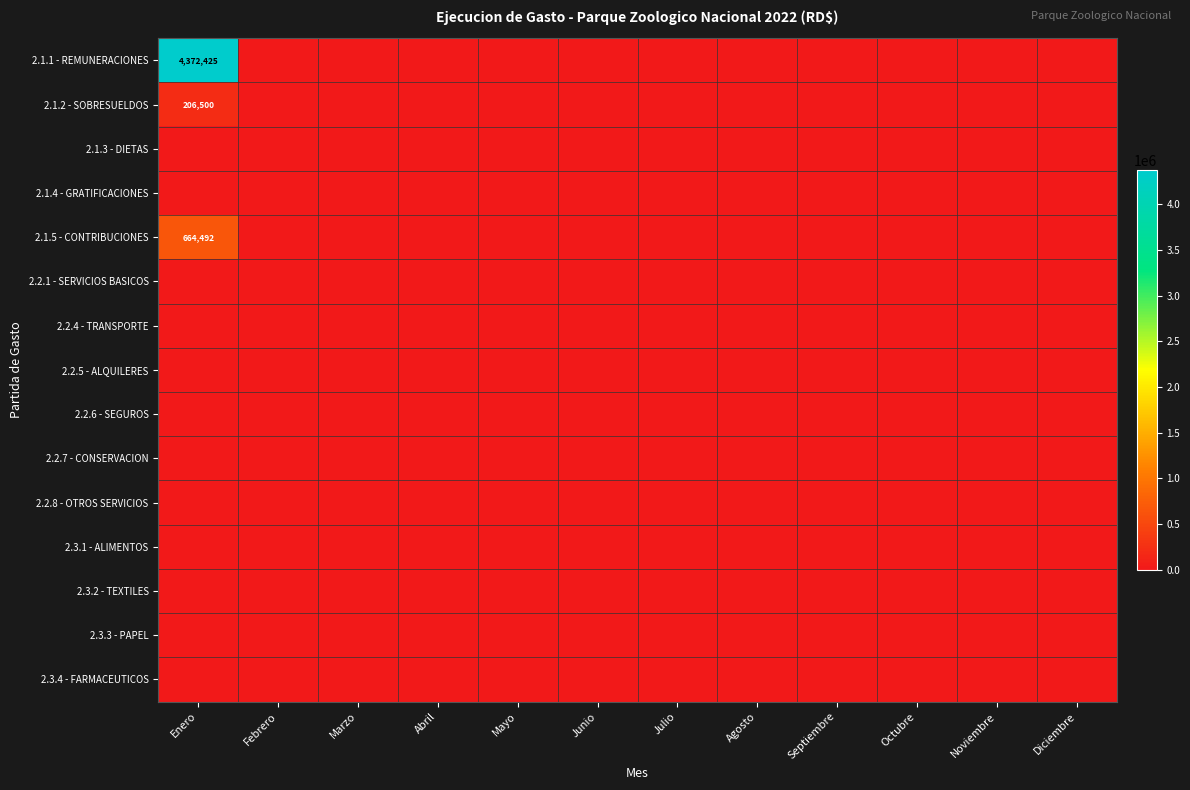

Which series has the largest total across all categories?

2.1.1 - REMUNERACIONES